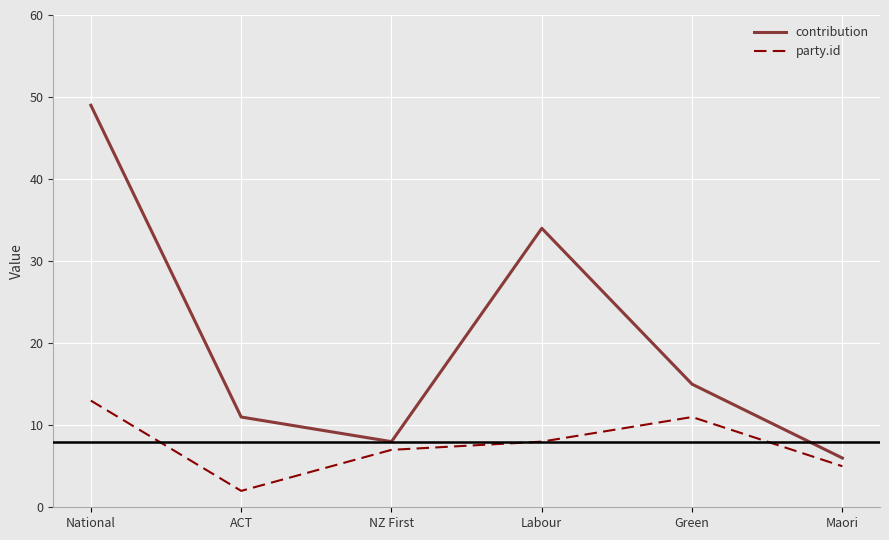

What value does the party.id series have at Green?

11